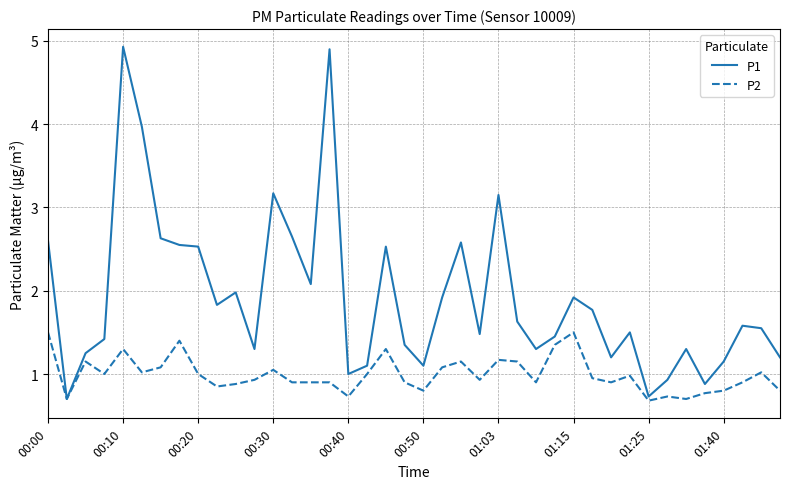

List the series in order of their peak value, lowest first.

P2, P1